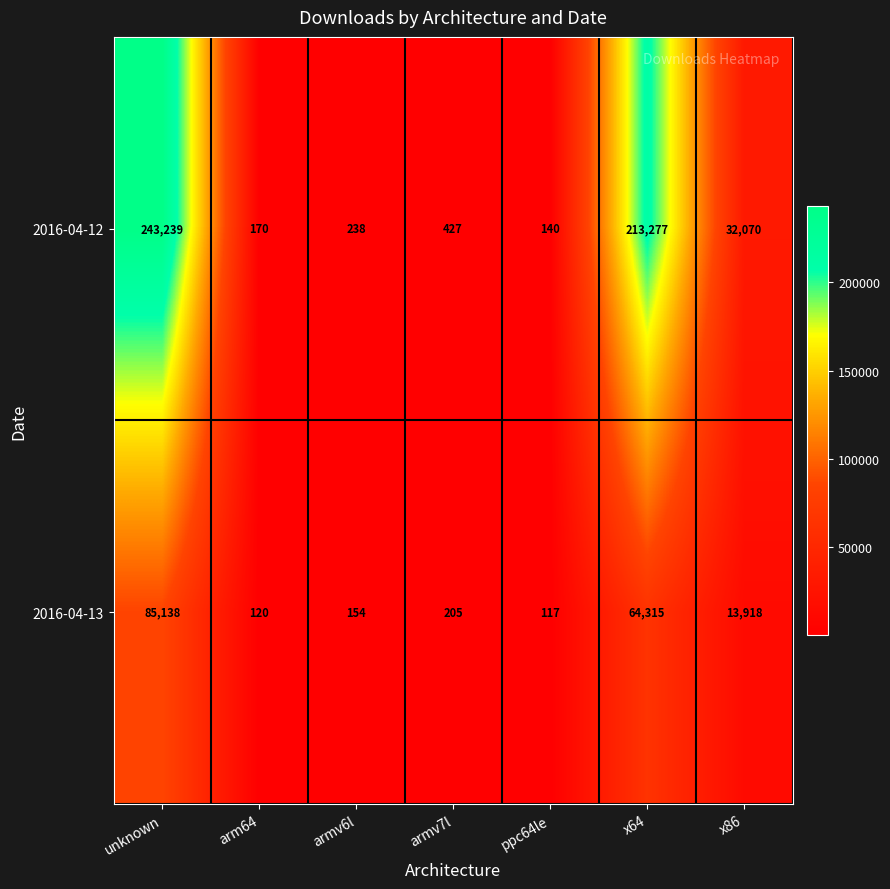

At ppc64le, list the series in order from largest to smallest.

2016-04-12, 2016-04-13